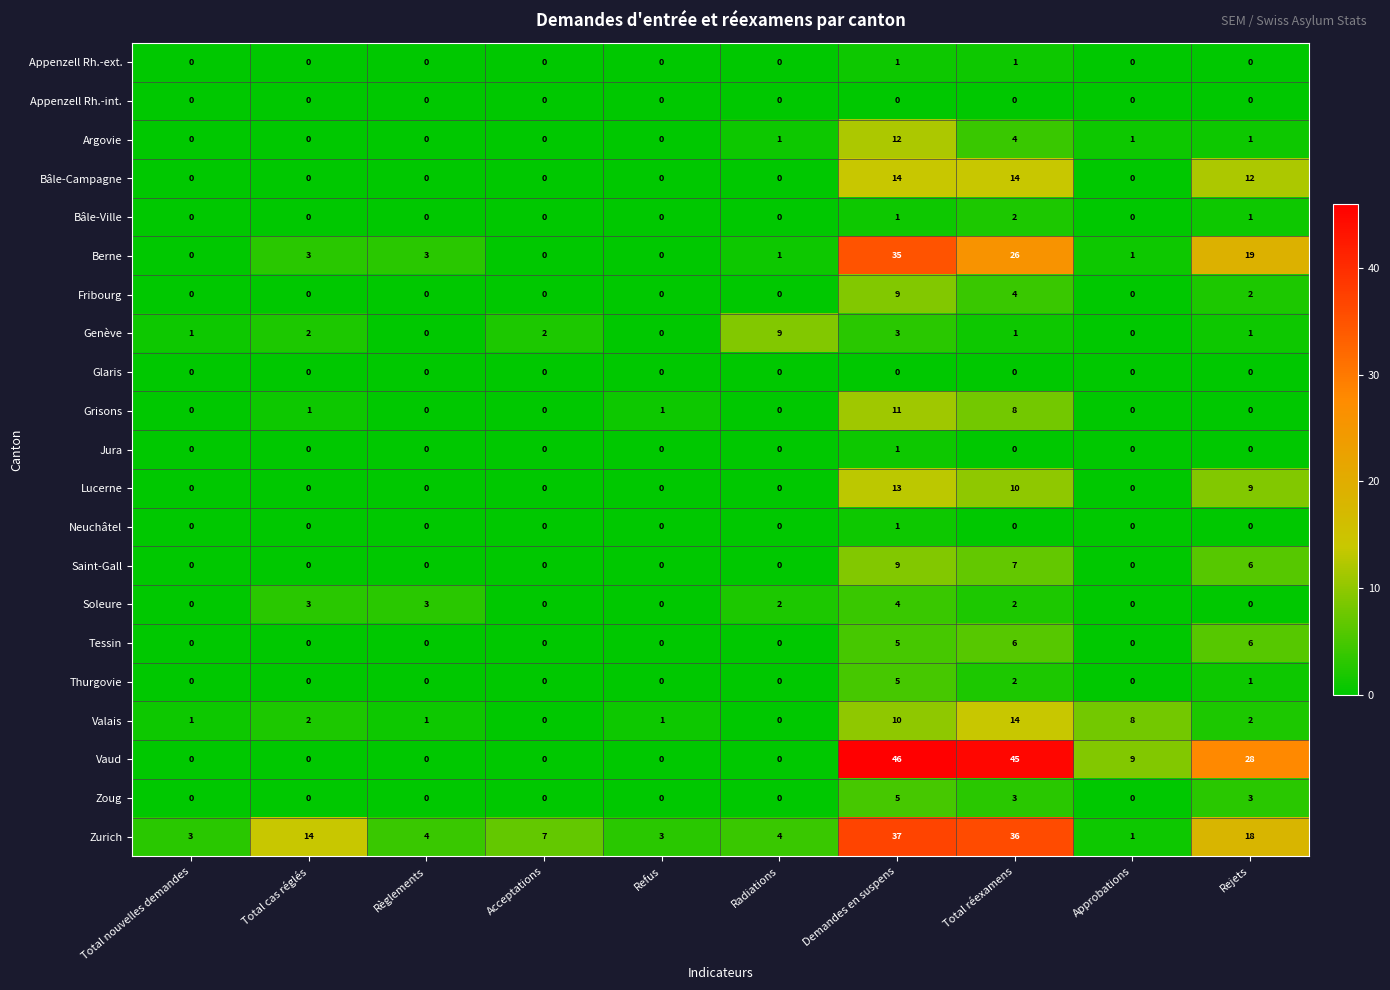

Which series changed the most between Acceptations and Approbations?

Vaud